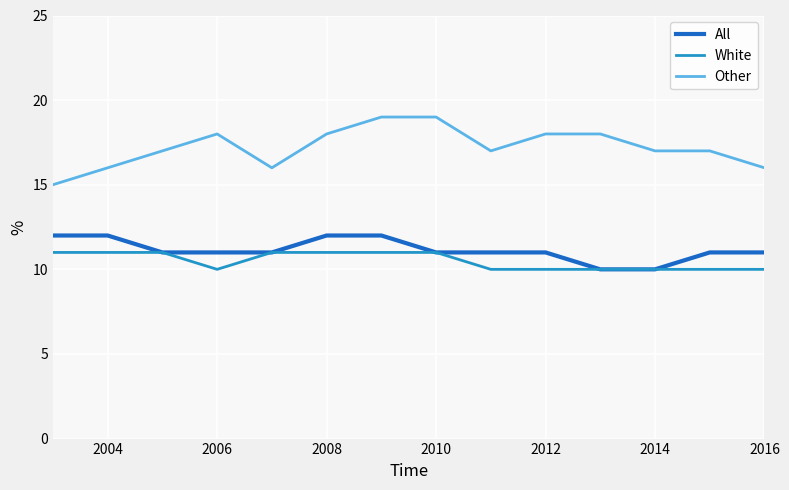

True or false: White and Other cross at least once.

False